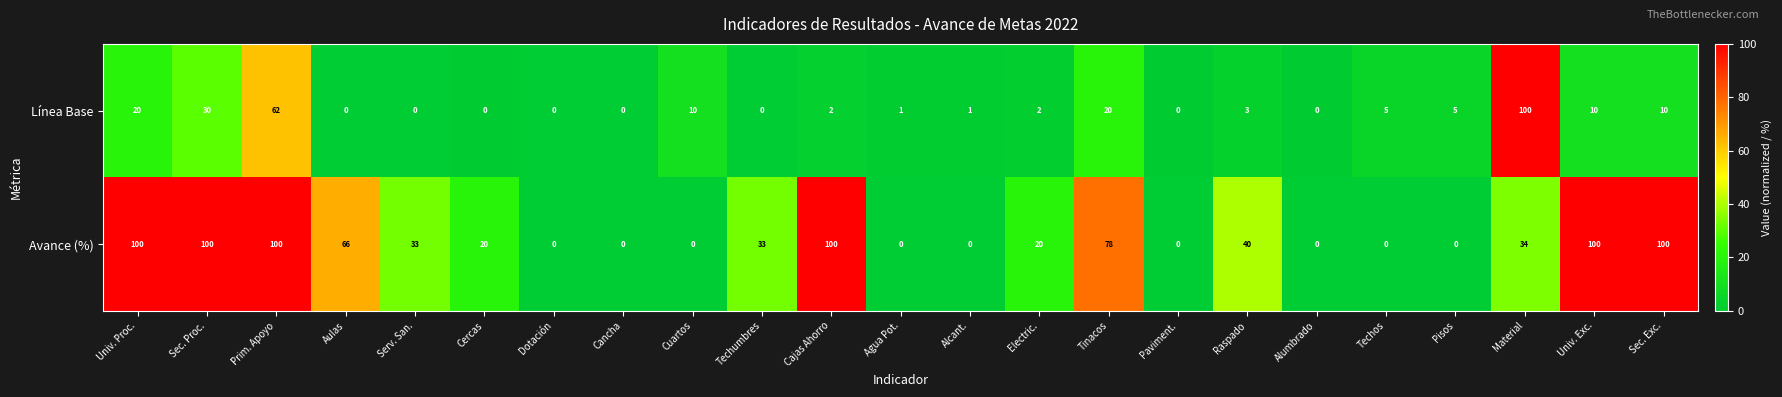

At which label is Línea Base closest to 50?

Prim. Apoyo